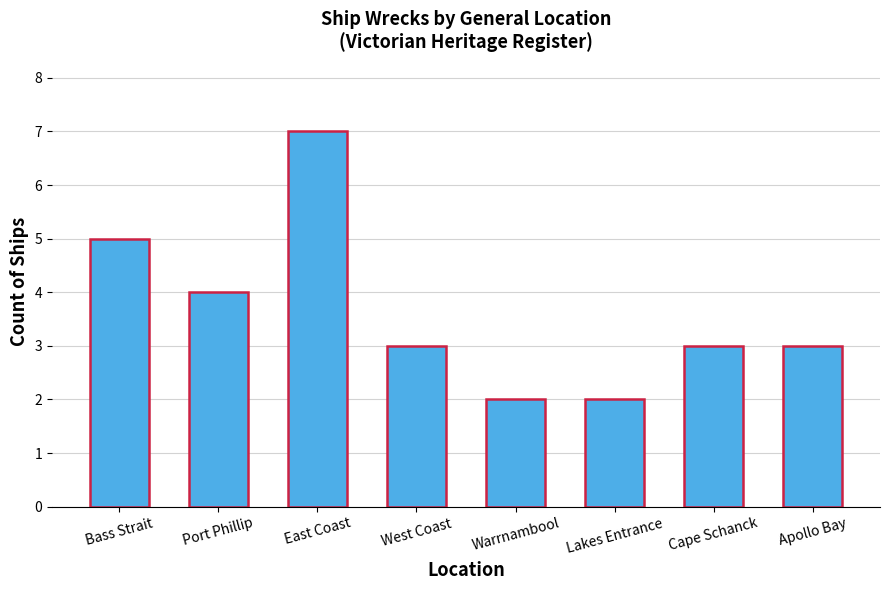

The value at Port Phillip is 4. True or false?

True